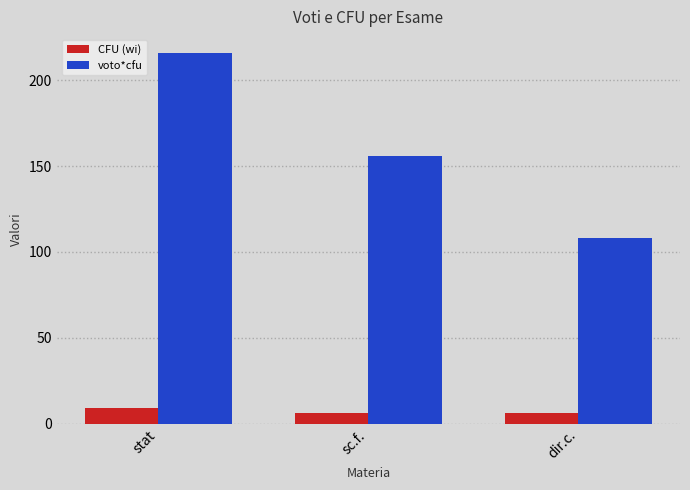

Which series has the largest range (max minus min)?

voto*cfu